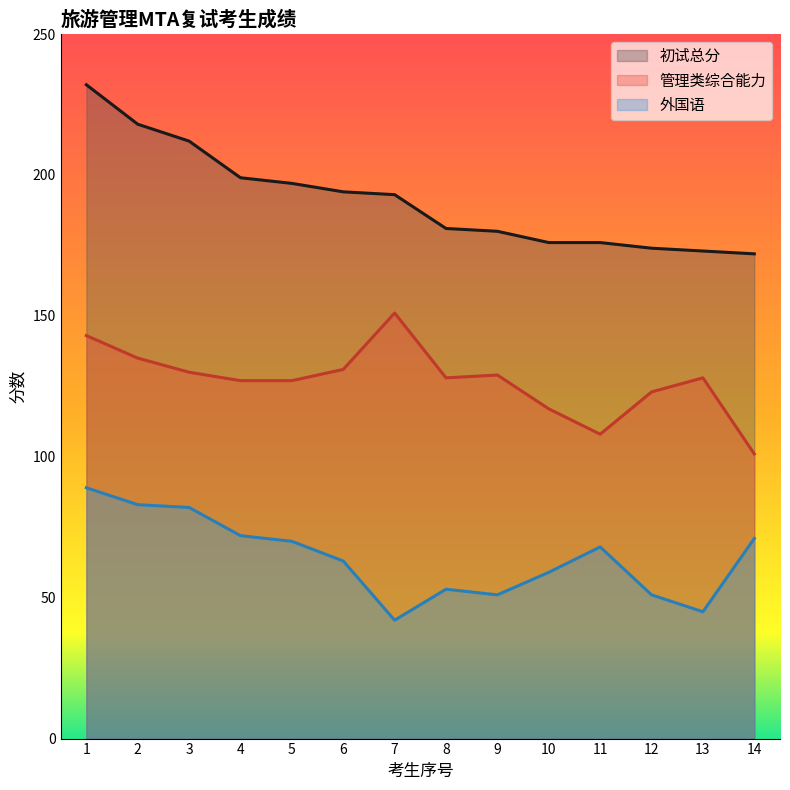

How many values in the 初试总分 series are below 193?

7